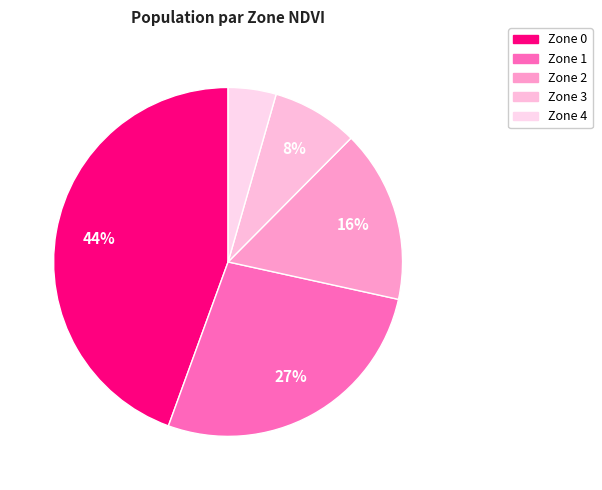

Is there a majority slice in this chart?

No